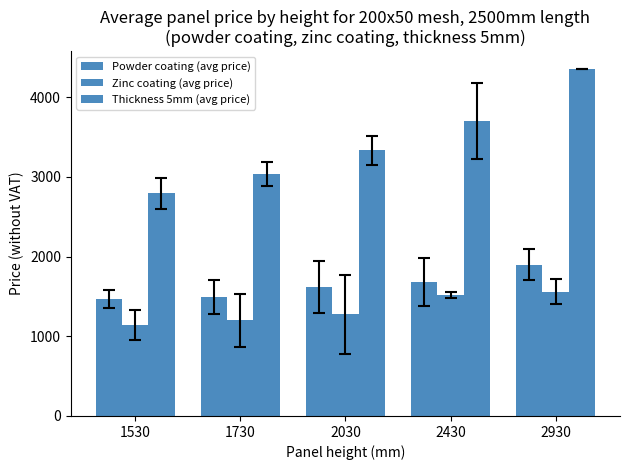

How many distinct data groups are displayed?

3